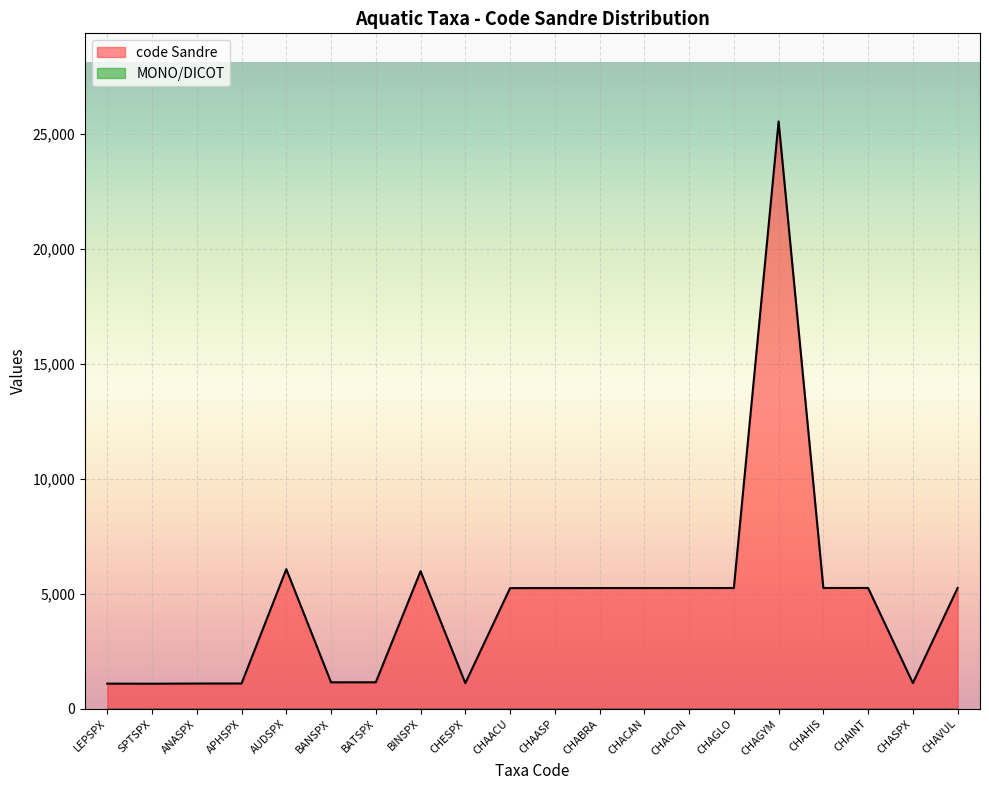

List the labels in order of value, smallest first.

SPTSPX, LEPSPX, ANASPX, APHSPX, CHESPX, CHASPX, BANSPX, BATSPX, CHAACU, CHAASP, CHABRA, CHACAN, CHACON, CHAGLO, CHAHIS, CHAINT, CHAVUL, BINSPX, AUDSPX, CHAGYM